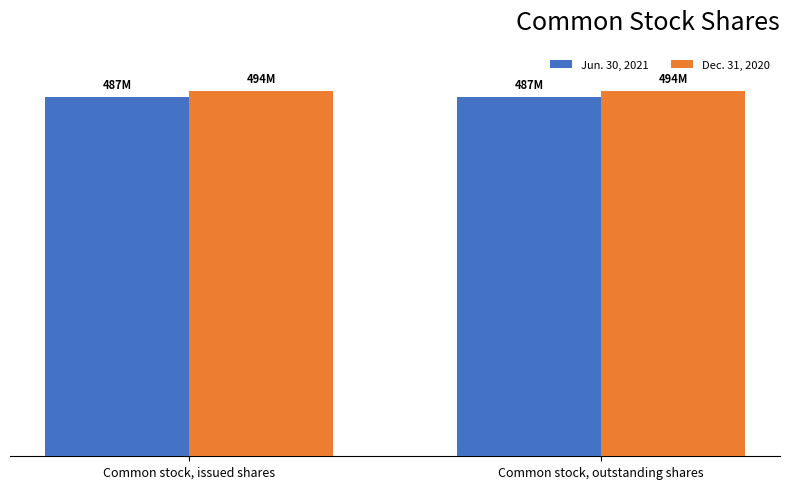

Reading left to right, extract all data points from this chart.

Jun. 30, 2021: 486529984	486529984
Dec. 31, 2020: 494317865	494317865